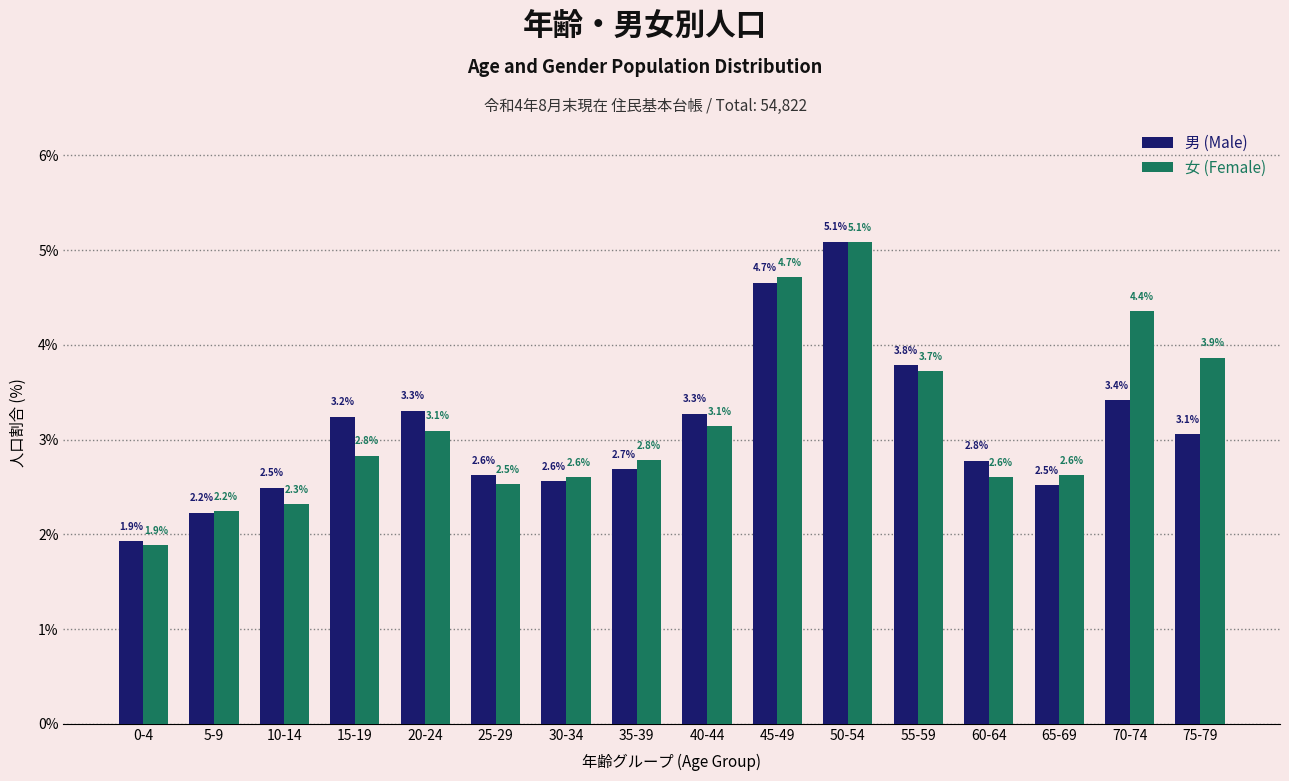

At 60-64, list the series in order from largest to smallest.

男 (Male), 女 (Female)